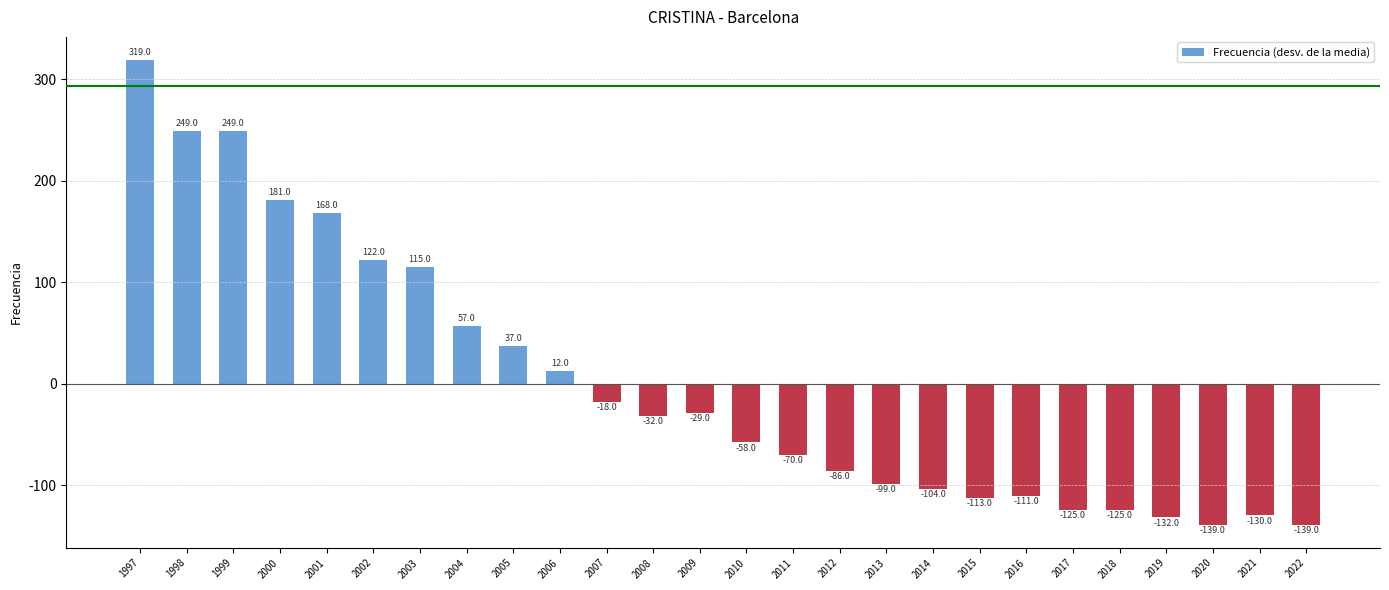

True or false: the data shows -130.0 at 2021.

True